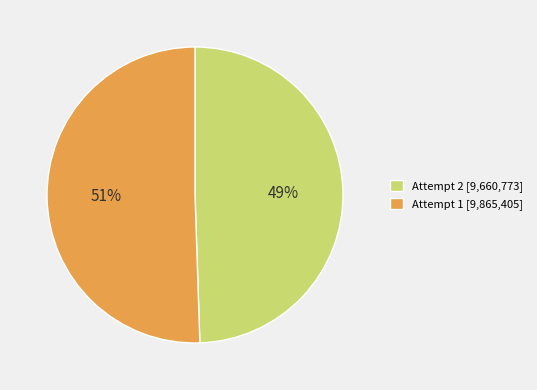

Count the number of slices in the pie.

2